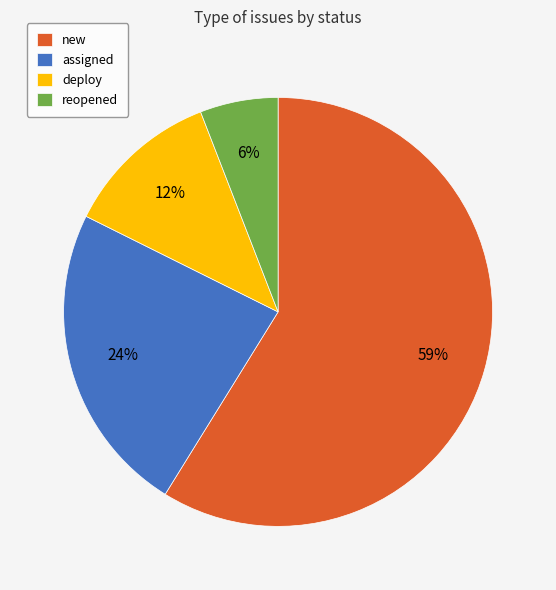

Combined, do deploy and assigned account for over 50%?

No